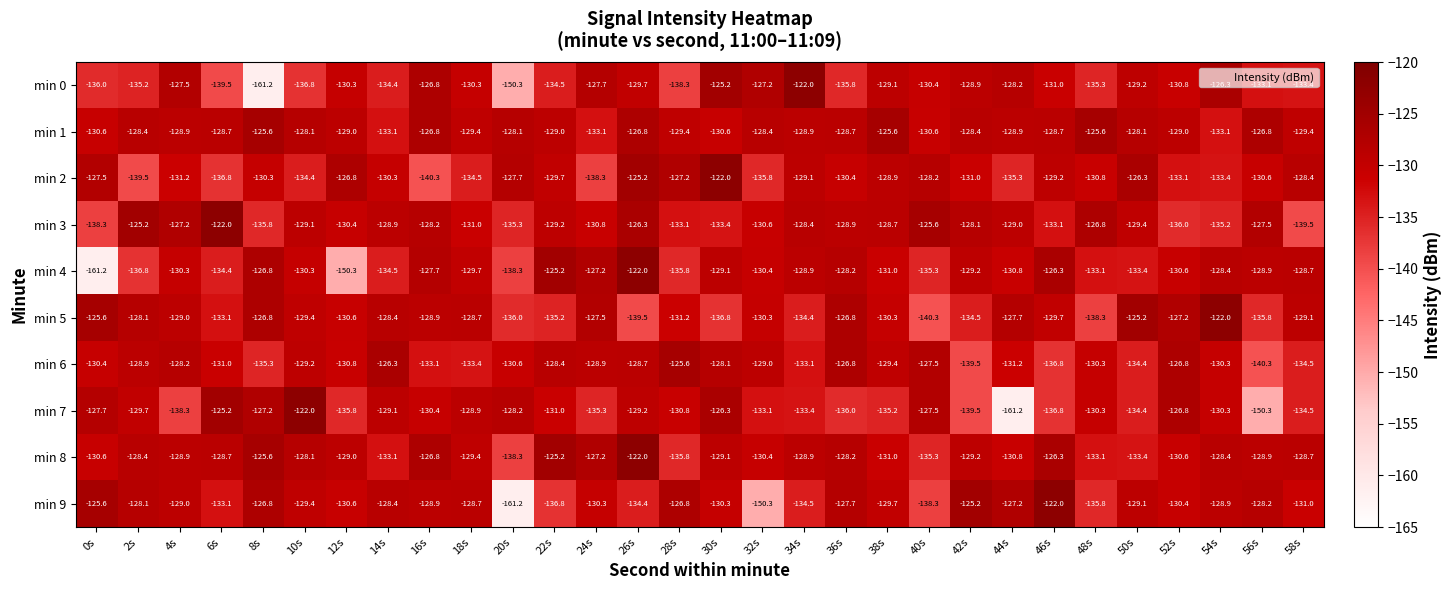

What is the difference between the maximum and minimum values in the min 5 series?

18.3